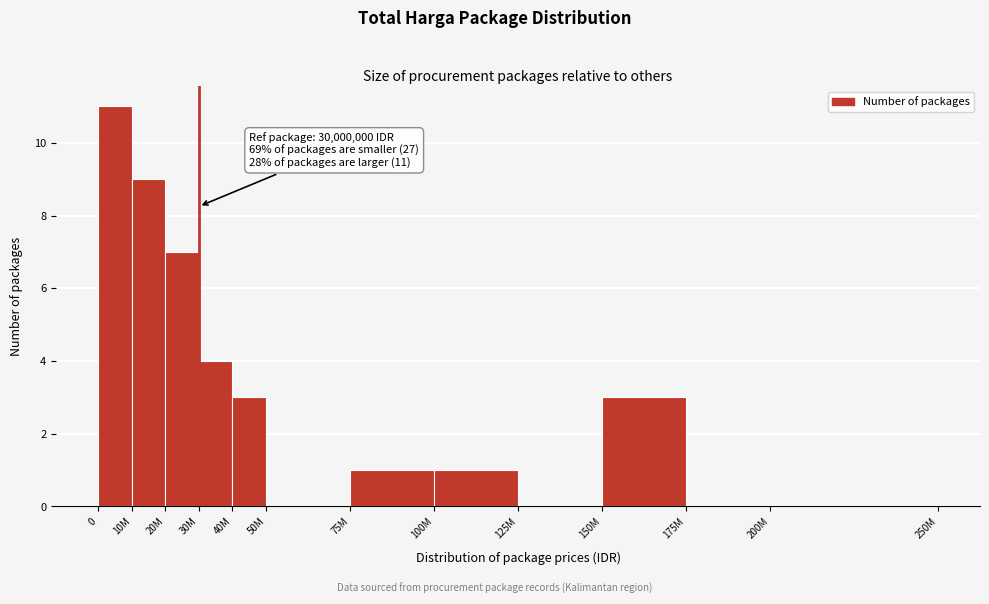

Reading left to right, transcribe all the data shown in this chart.

0=11	10M=9	20M=7	30M=4	40M=3	50M=0	75M=1	100M=1	125M=0	150M=3	175M=0	200M=0